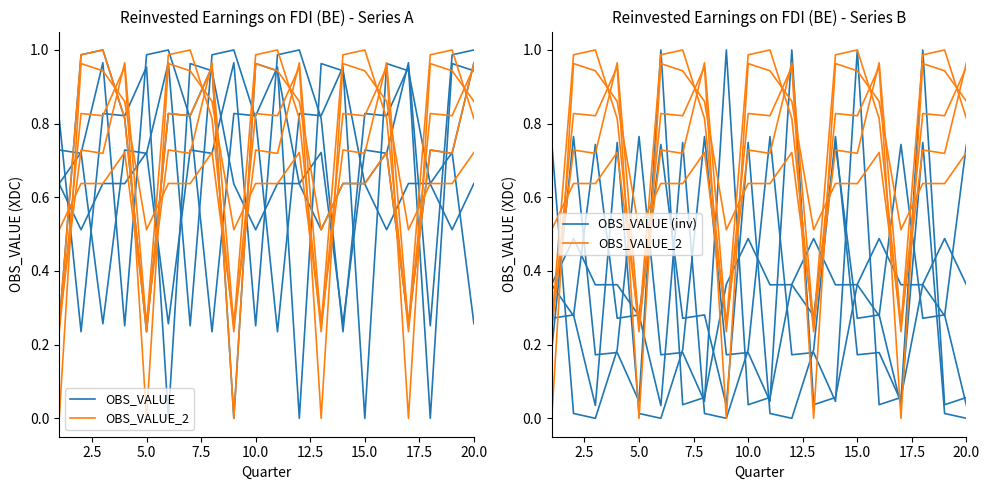

After their last crossing, which series has the higher values: OBS_VALUE or OBS_VALUE (inv)?

OBS_VALUE